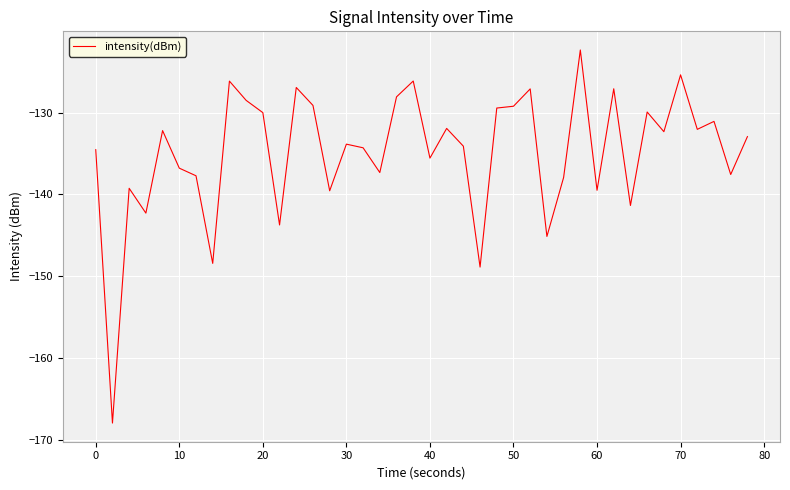

What is the average value?

-134.8